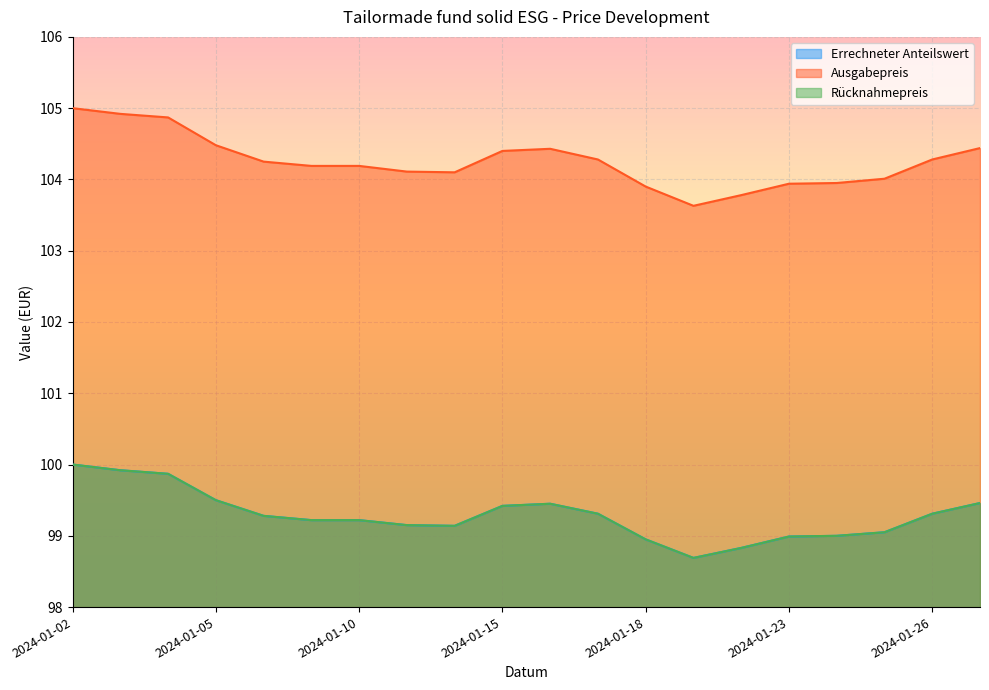

At which category does Errechneter Anteilswert reach its first local valley?

2024-01-12